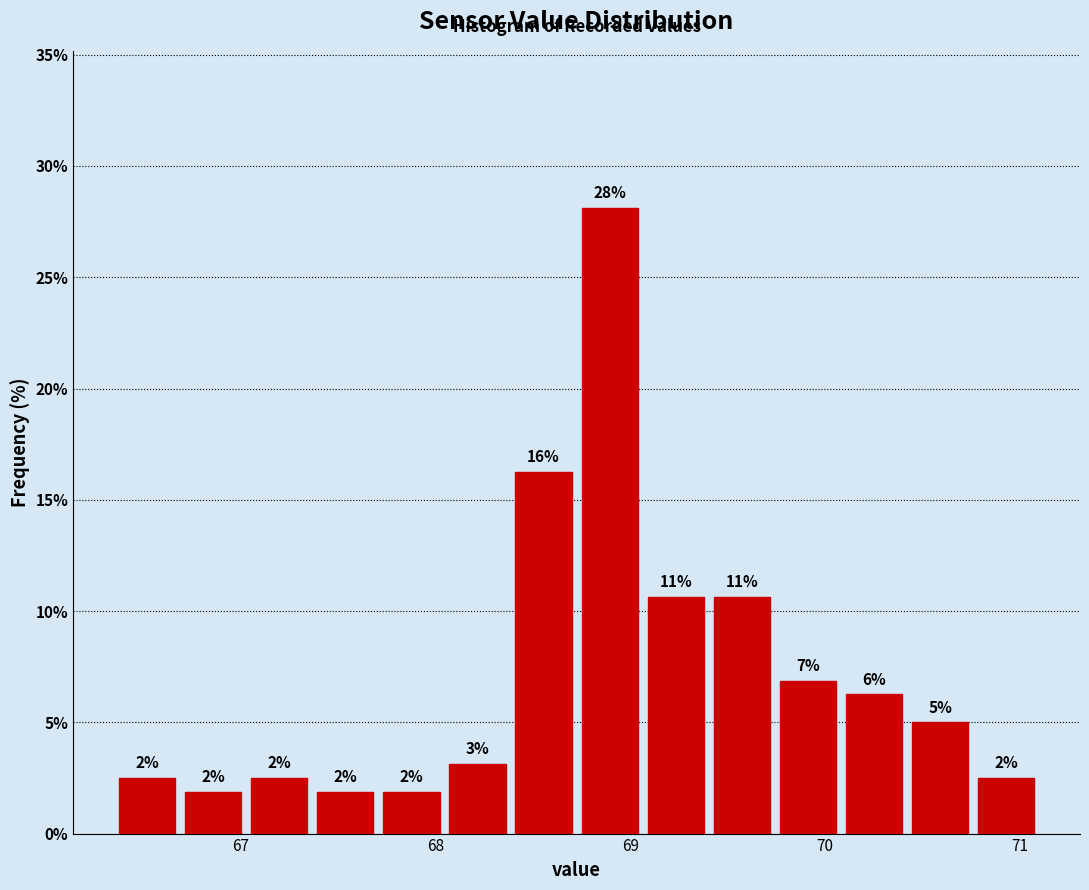

Around what value on the x-axis is the tallest bar? Give the approximate position of its centre, as read against the axis.

68.9